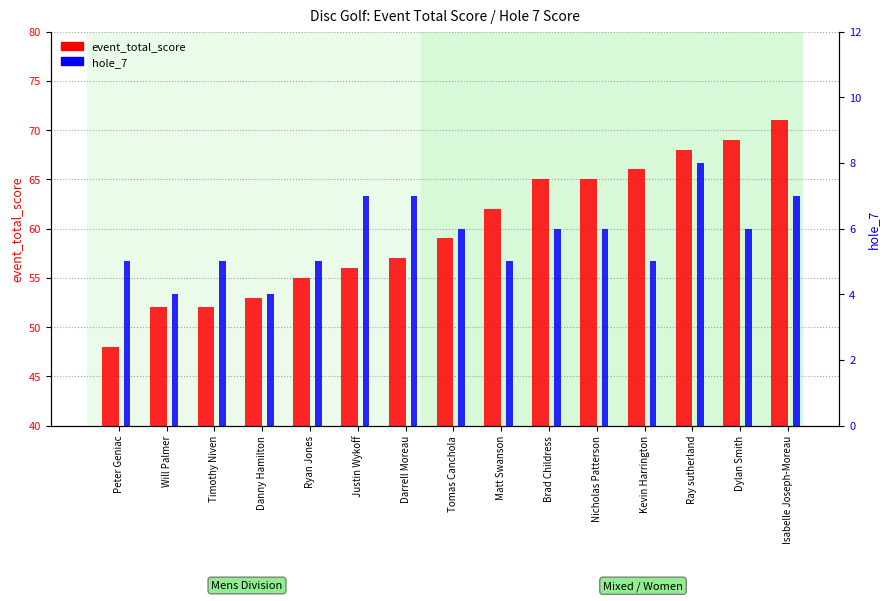

What is the label of the 13th bar from the left?

Ray sutherland